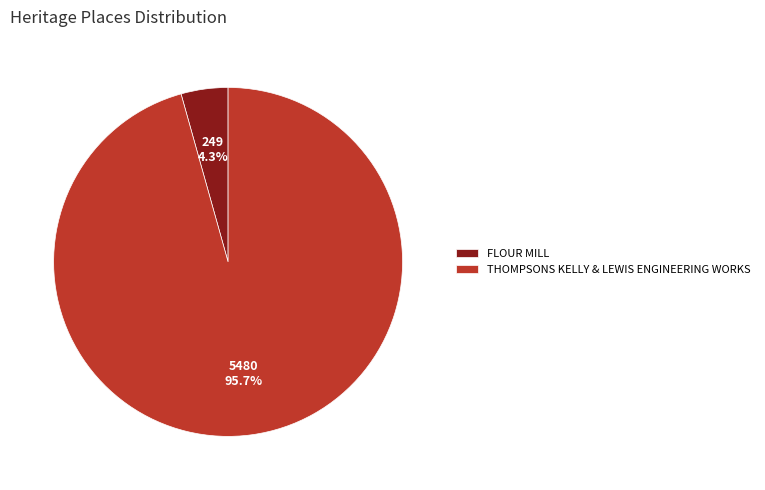

Which has a higher value, THOMPSONS KELLY & LEWIS ENGINEERING WORKS or FLOUR MILL?

THOMPSONS KELLY & LEWIS ENGINEERING WORKS